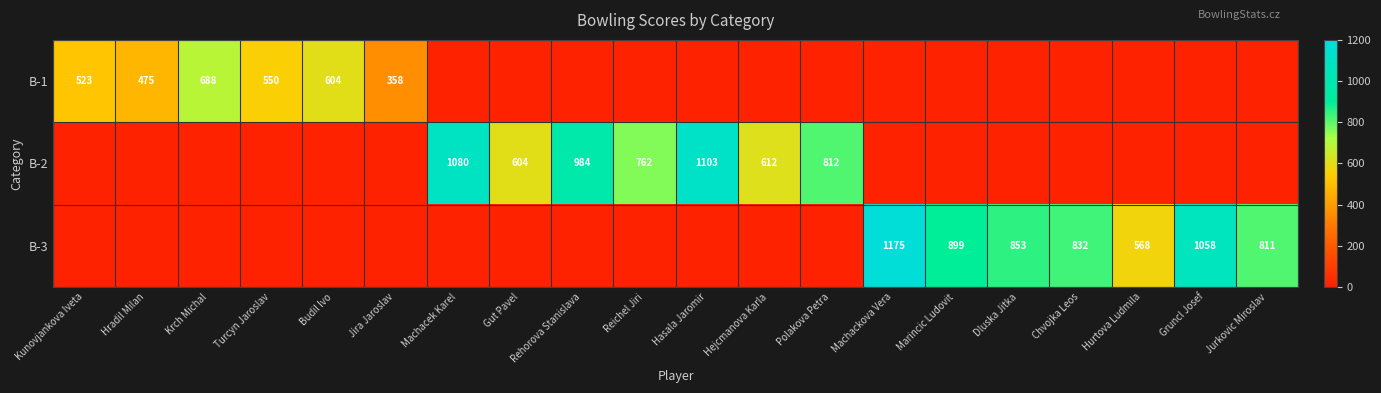

What is the spread (max minus min) of values at Krch Michal?

688